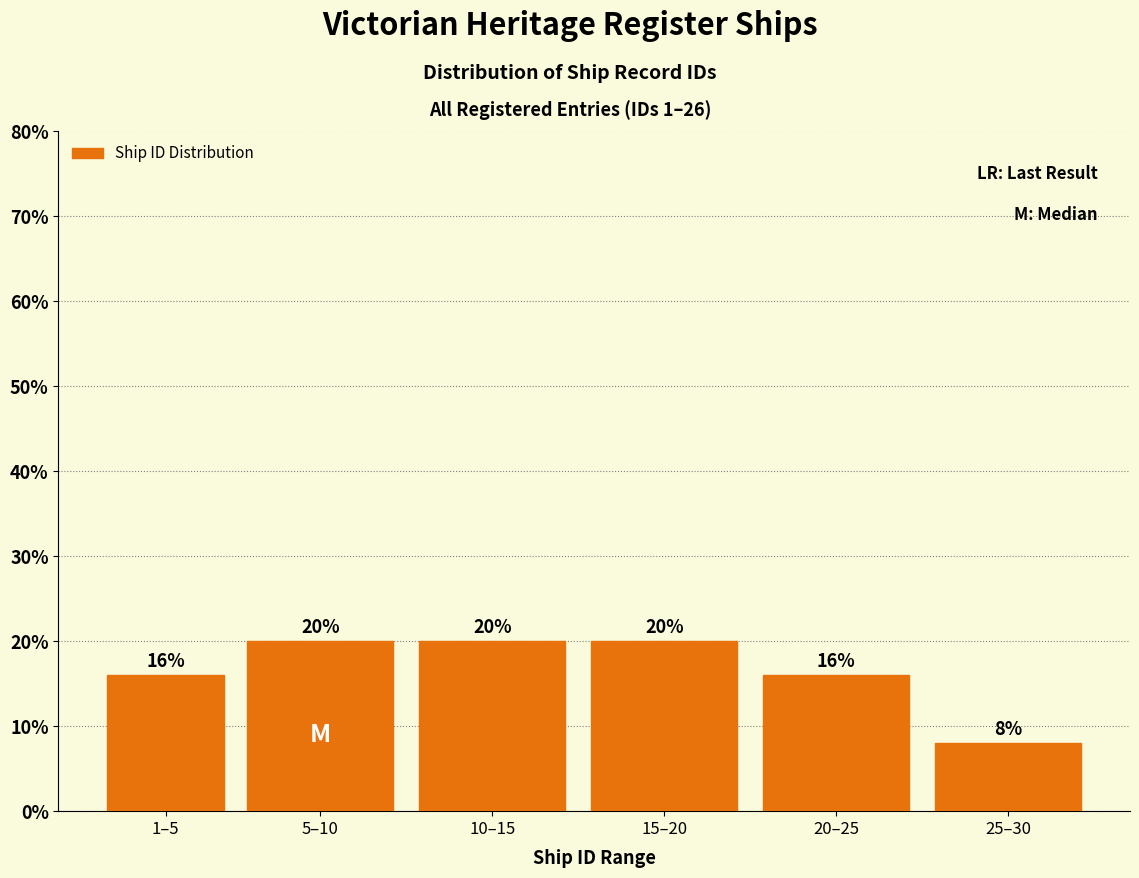

Reading left to right, extract all data points from this chart.

16	20	20	20	16	8